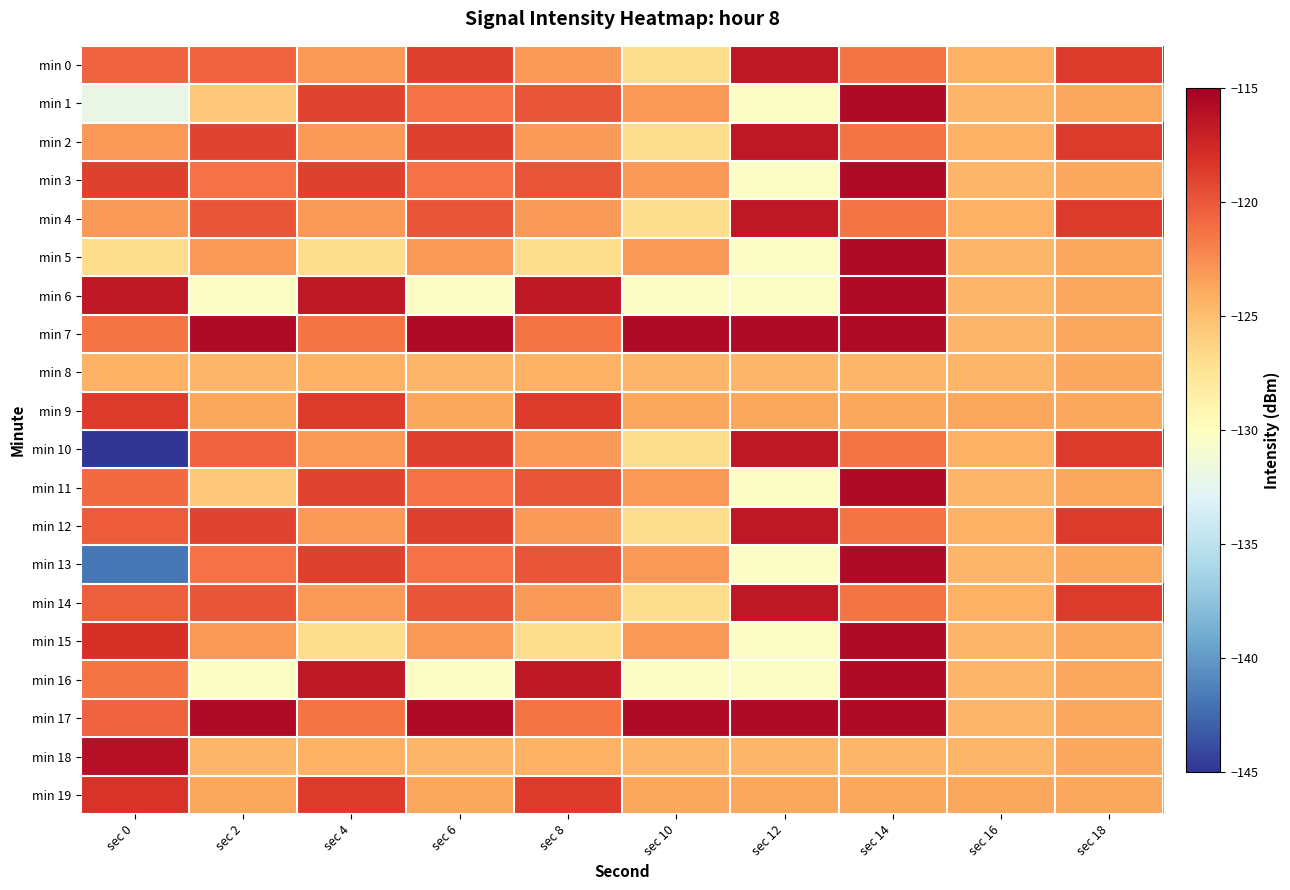

At sec 0, list the series in order from largest to smallest.

min 18, min 6, min 15, min 19, min 9, min 3, min 12, min 14, min 0, min 17, min 11, min 7, min 16, min 2, min 4, min 8, min 5, min 1, min 13, min 10